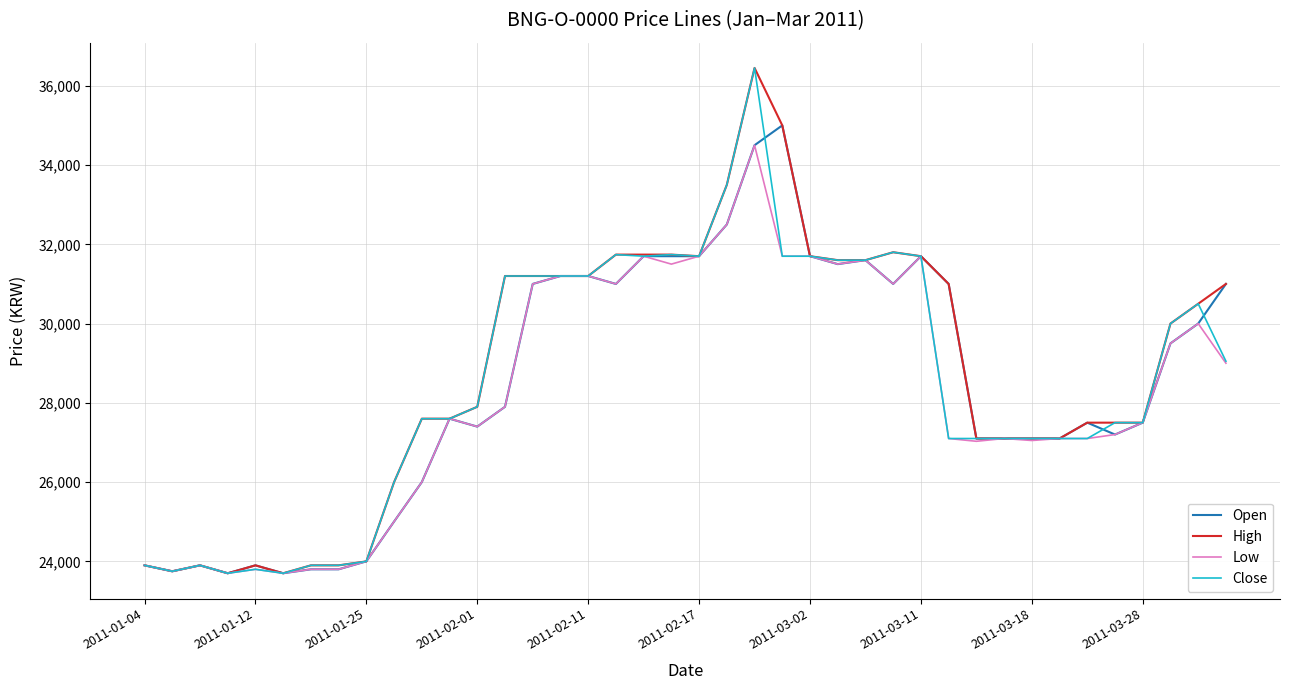

Does the chart have visible grid lines?

Yes